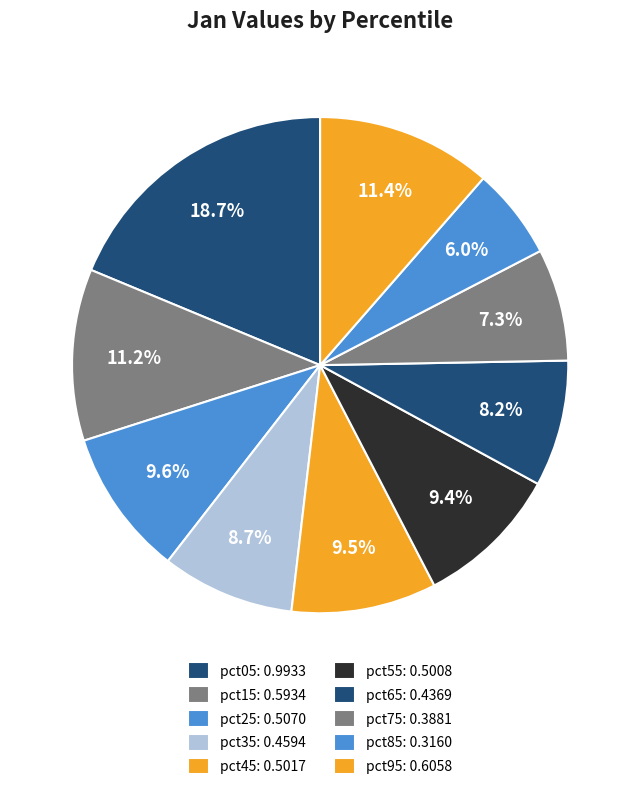

Combined, do pct65 and pct15 account for over 50%?

No